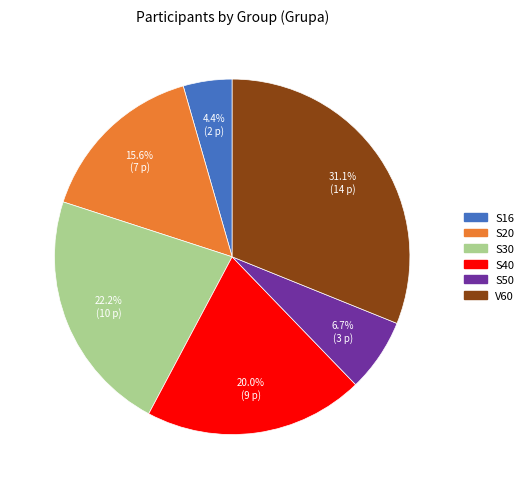

Which category has the smallest portion of the pie?

S16